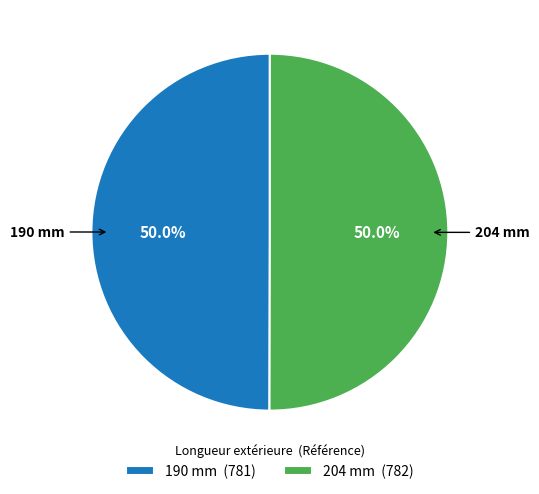

Do 190 mm and 204 mm together represent more than half of the pie?

Yes